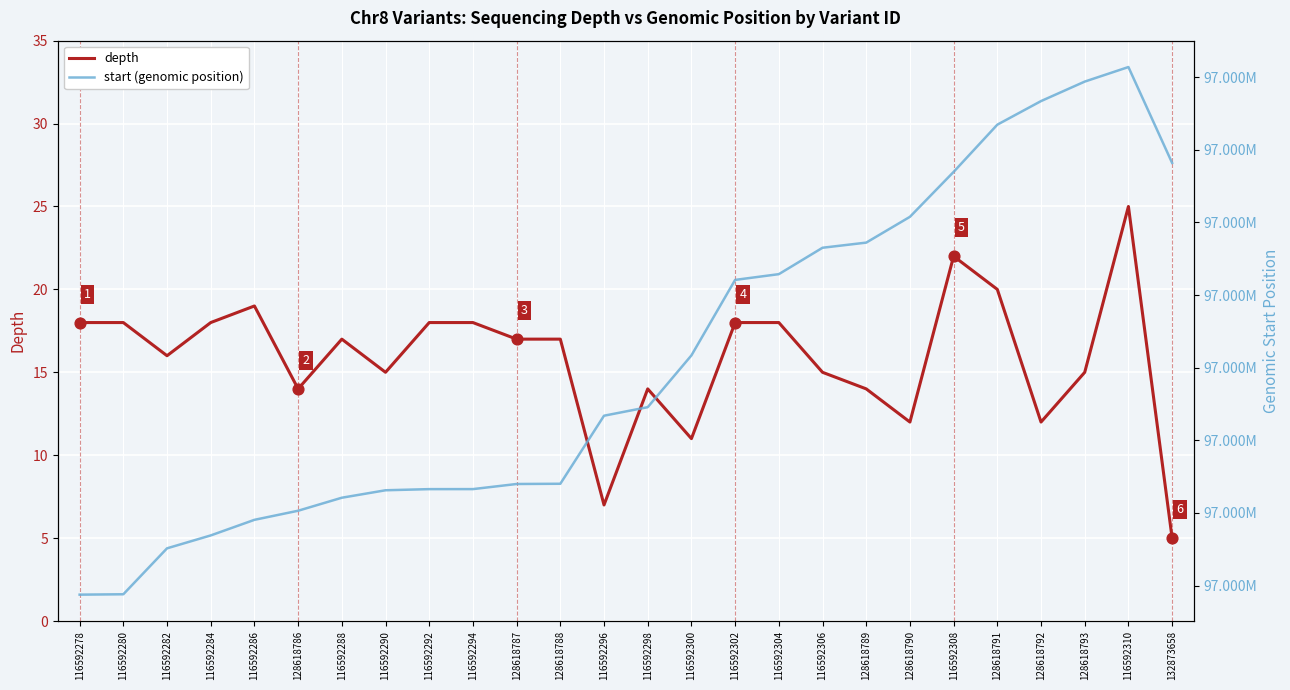

What are all the series names shown in the legend?

depth, start (genomic position)